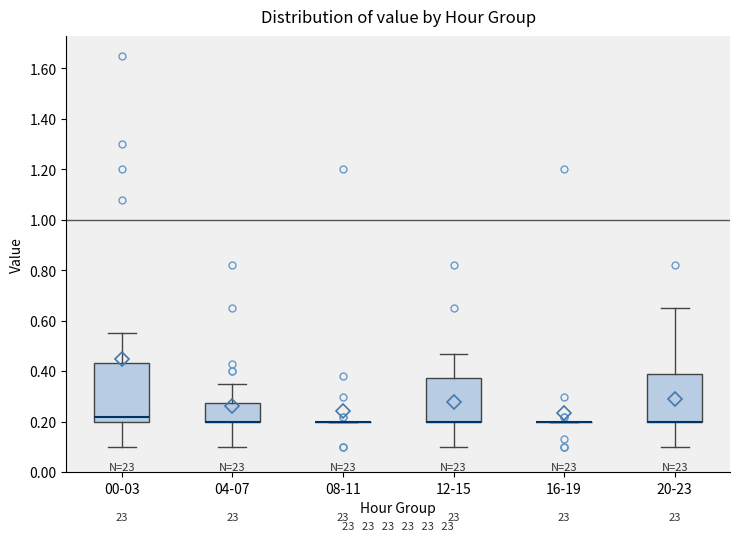

Reading left to right, read every box against the y-axis: the position of its median line, the range the box covers, and the ends of its whiskers. The values are not printed on the chart, so give them approximately, as read against the axis.

00-03: median 0.22, box 0.20 to 0.44, whiskers 0.10 to 0.56
04-07: median 0.20 (drawn on the box's lower edge), box 0.20 to 0.28, whiskers 0.10 to 0.36
08-11: box collapsed to a line at 0.20, whiskers 0.20 to 0.20
12-15: median 0.20 (drawn on the box's lower edge), box 0.20 to 0.38, whiskers 0.10 to 0.48
16-19: box collapsed to a line at 0.20, whiskers 0.20 to 0.20
20-23: median 0.20 (drawn on the box's lower edge), box 0.20 to 0.40, whiskers 0.10 to 0.66